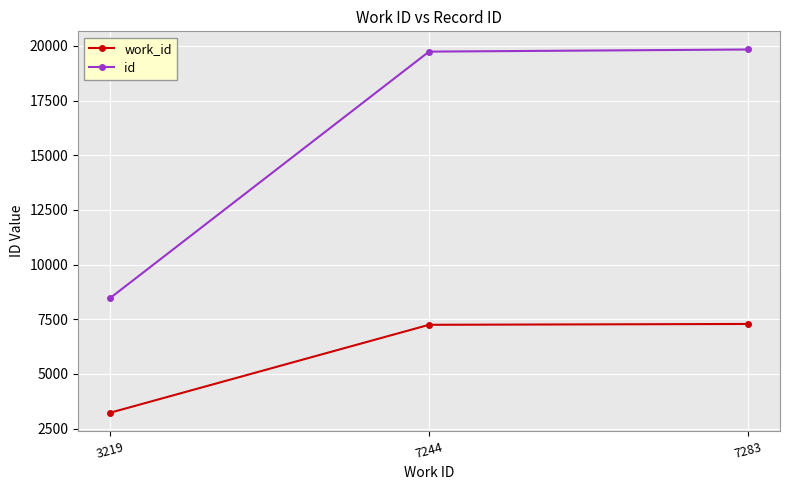

What is the total value across all series at 3219?

11679